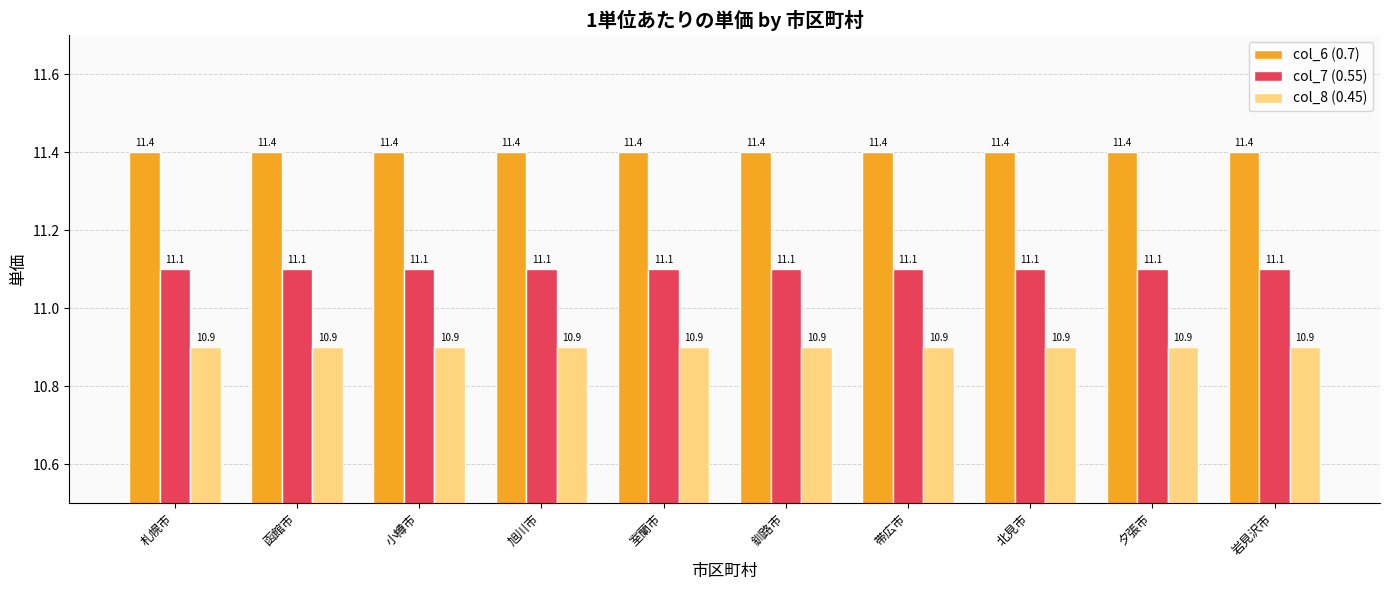

What is the spread (max minus min) of values at 帯広市?

0.5